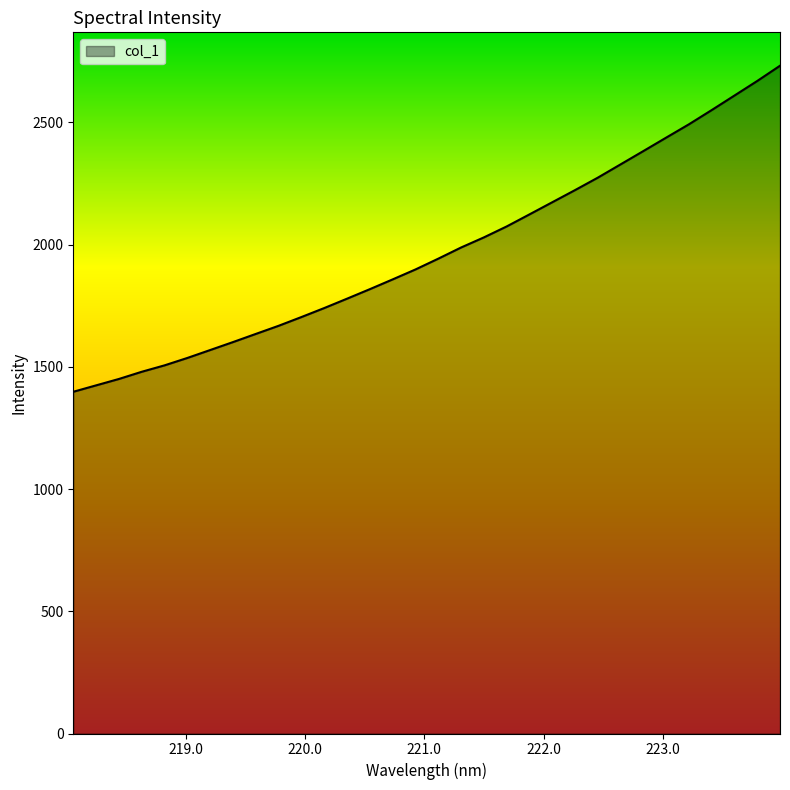

What is the difference between the maximum and minimum values?

1333.5